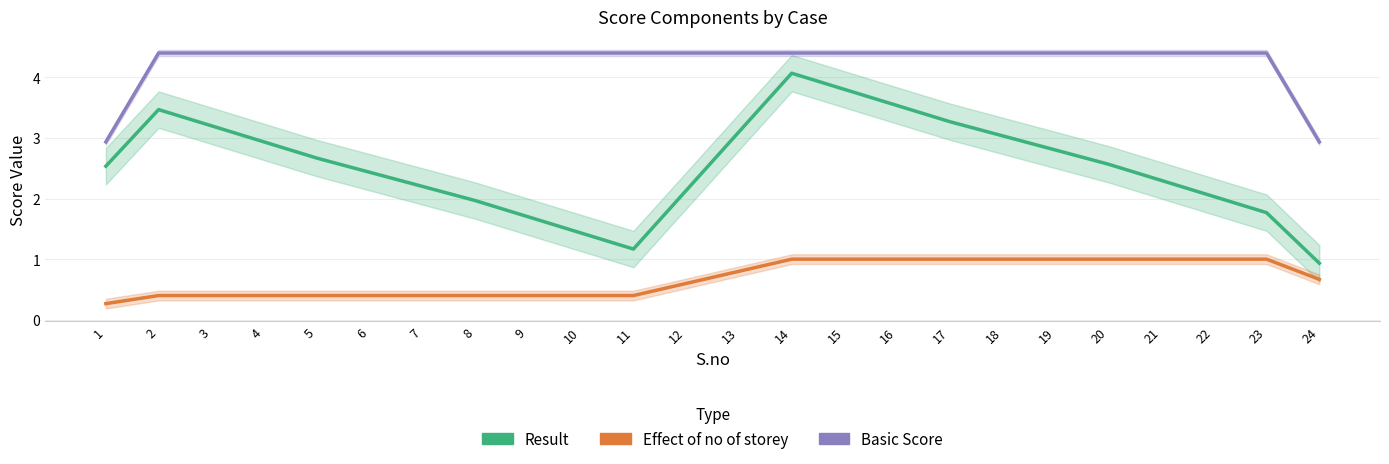

At how many categories does at least one series exceed 2?

24